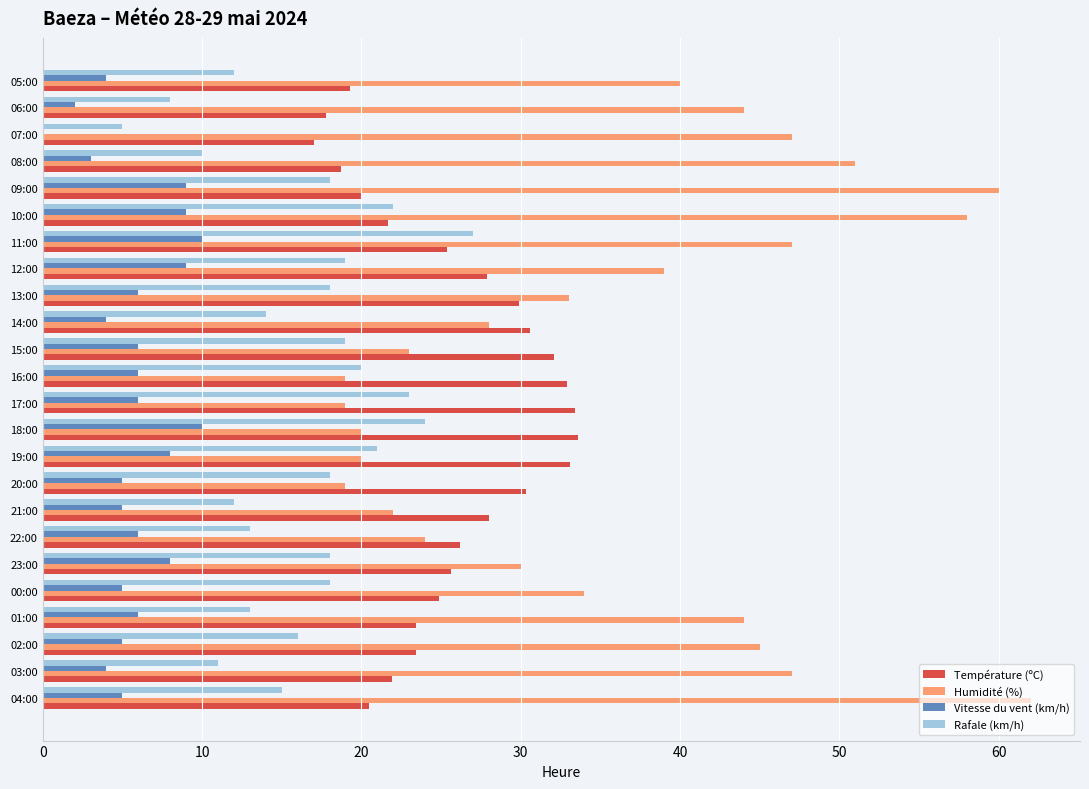

What is the sum of all Rafale (km/h) values?

394.0